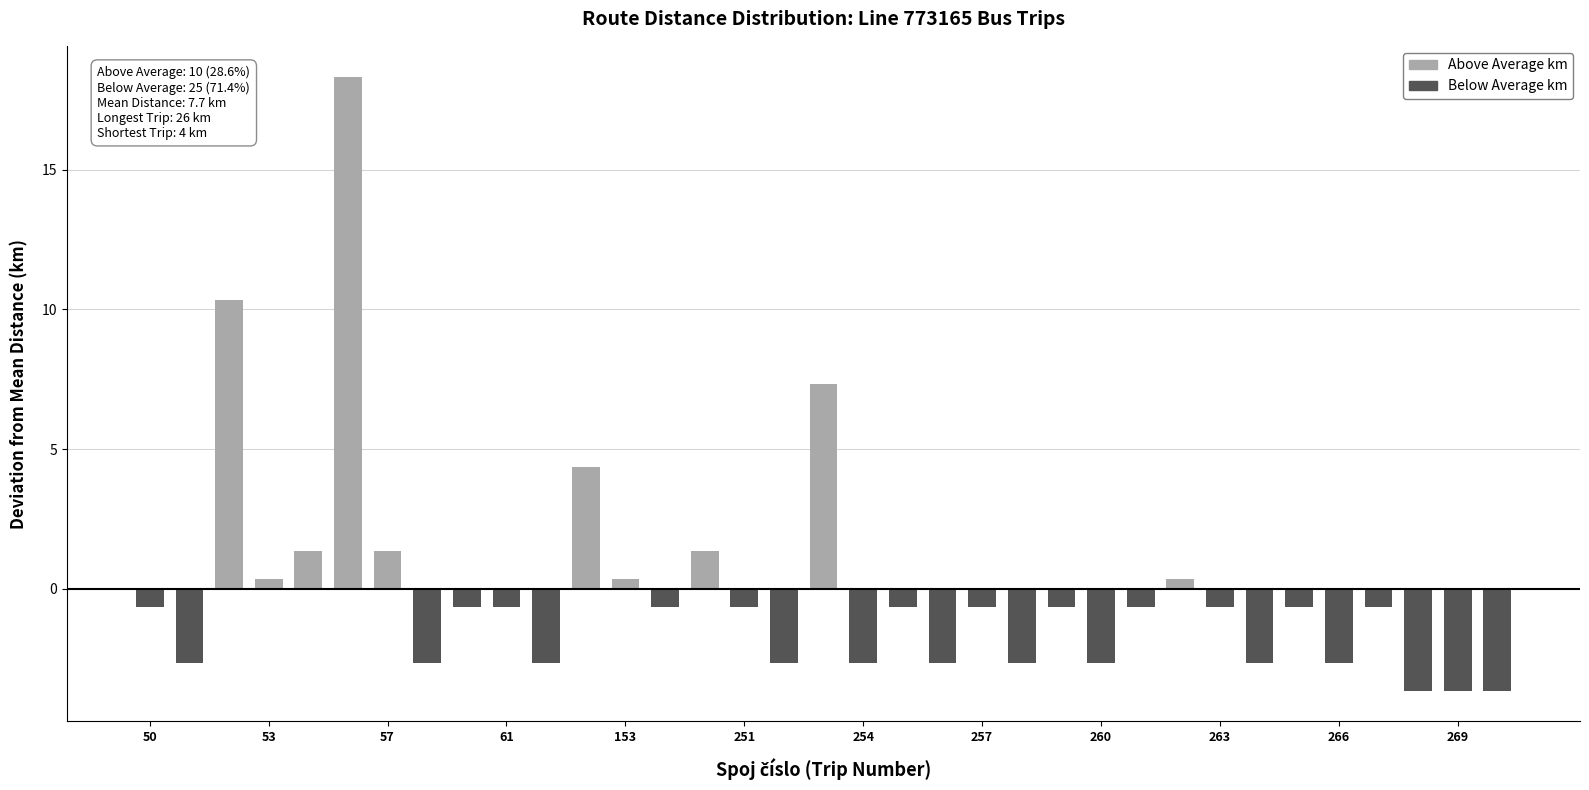

Count the number of categories in the chart.

35